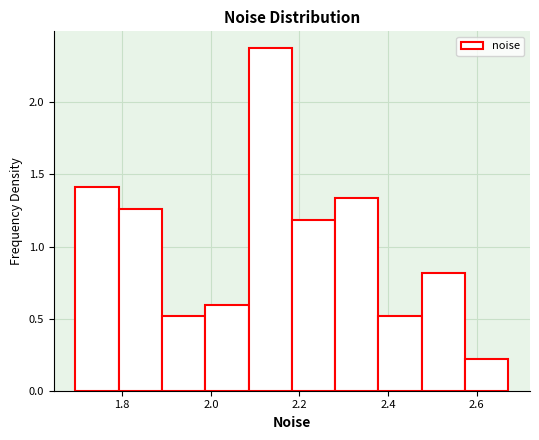

Reading left to right, transcribe this chart: for each bar, give the range it covers on the x-axis and its height. Neither the bar edges nor the heights are printed on the chart, so give them approximately, as read against the axes.

1.70 to 1.80: 1.40
1.80 to 1.88: 1.25
1.88 to 1.98: 0.50
1.98 to 2.08: 0.60
2.08 to 2.18: 2.35
2.18 to 2.28: 1.20
2.28 to 2.38: 1.35
2.38 to 2.48: 0.50
2.48 to 2.58: 0.80
2.58 to 2.68: 0.20